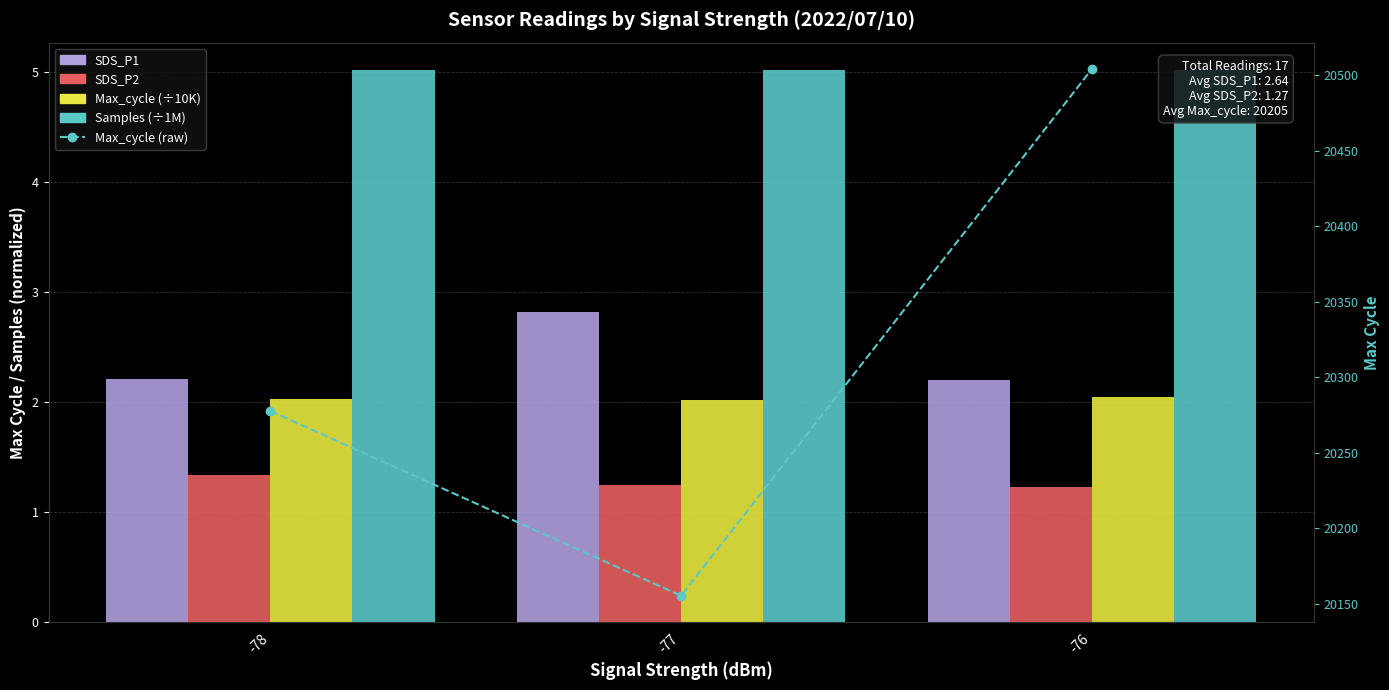

The SDS_P2 series shows 0.3 at -77. True or false?

False